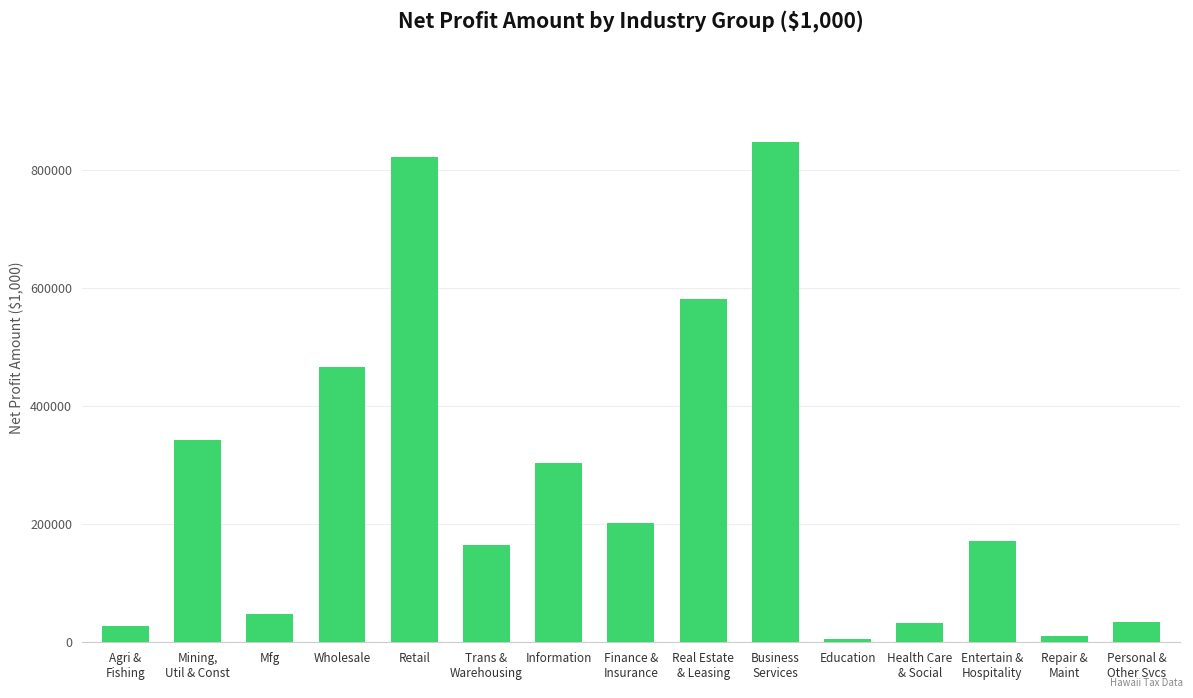

The chart shows a value of 28117 at Agri &
Fishing. True or false?

True